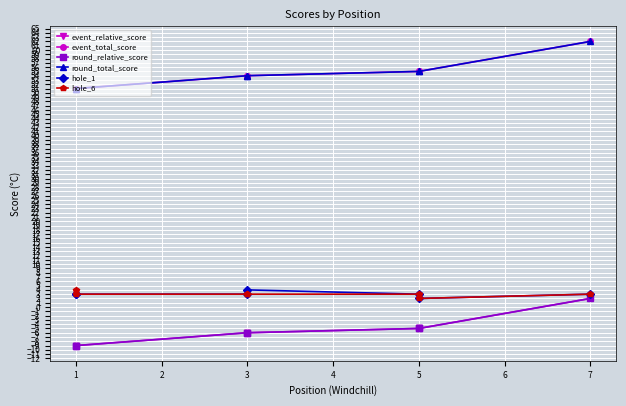

What is the total value across all series at 5?

104